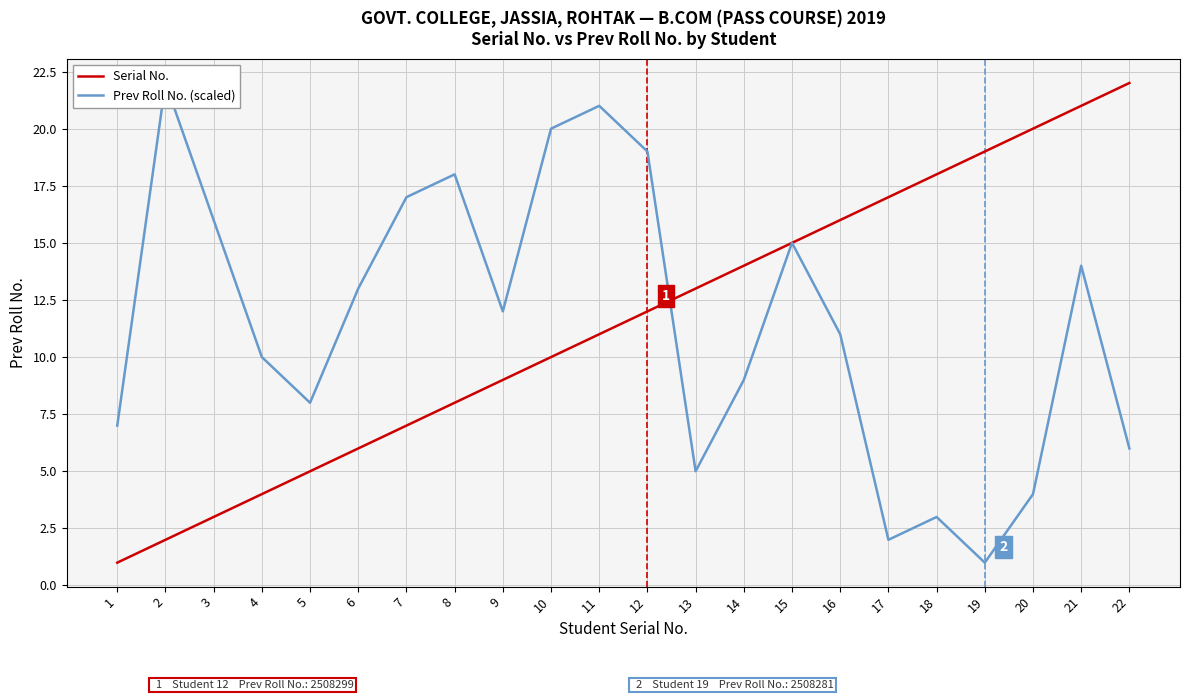

What is the difference between the second highest and minimum values in the Serial No. series?

20